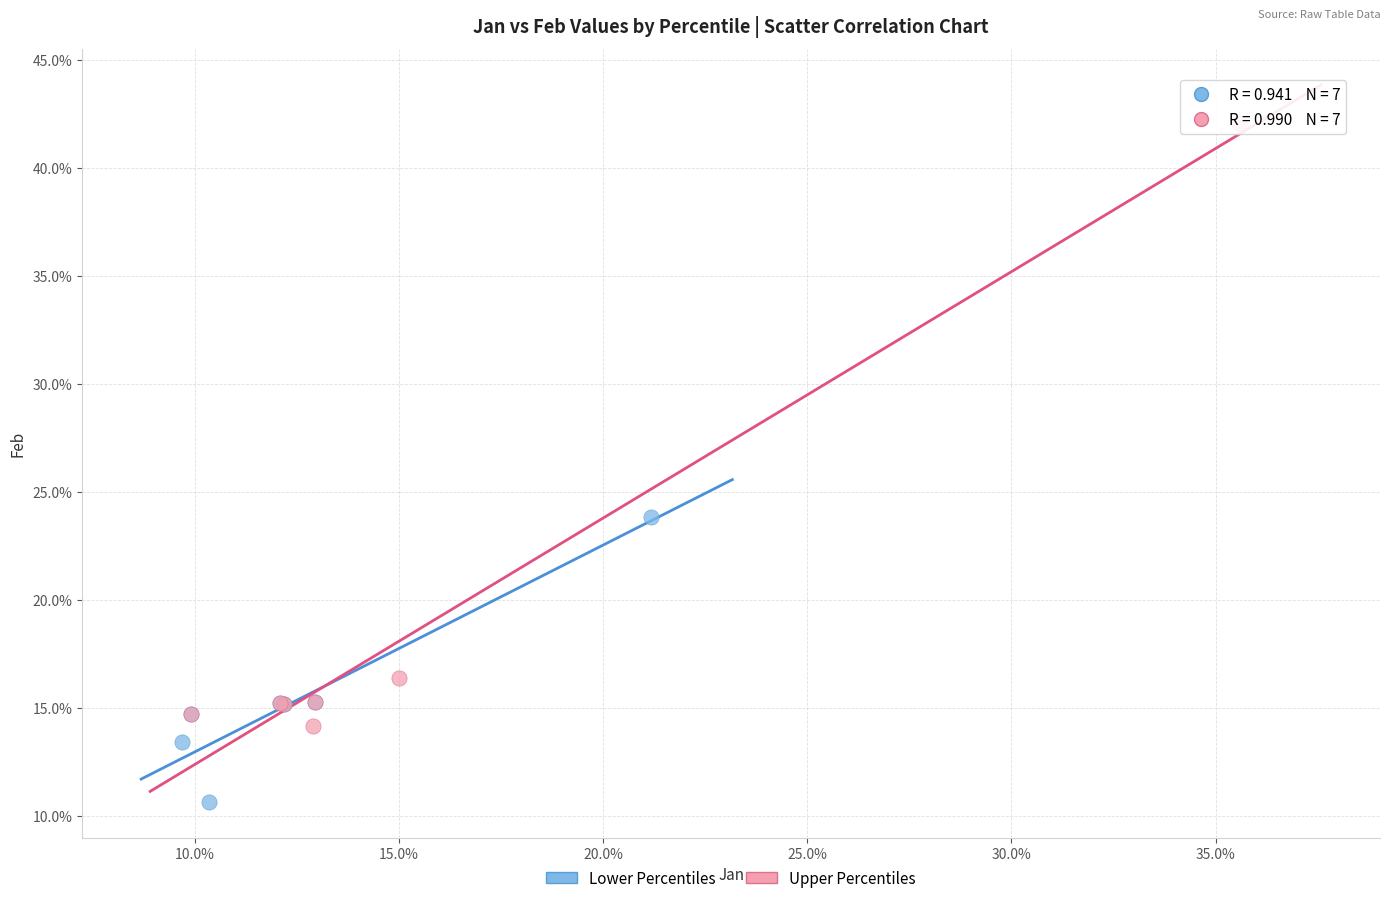

Which series has the largest Y range (max minus min)?

Upper Percentiles